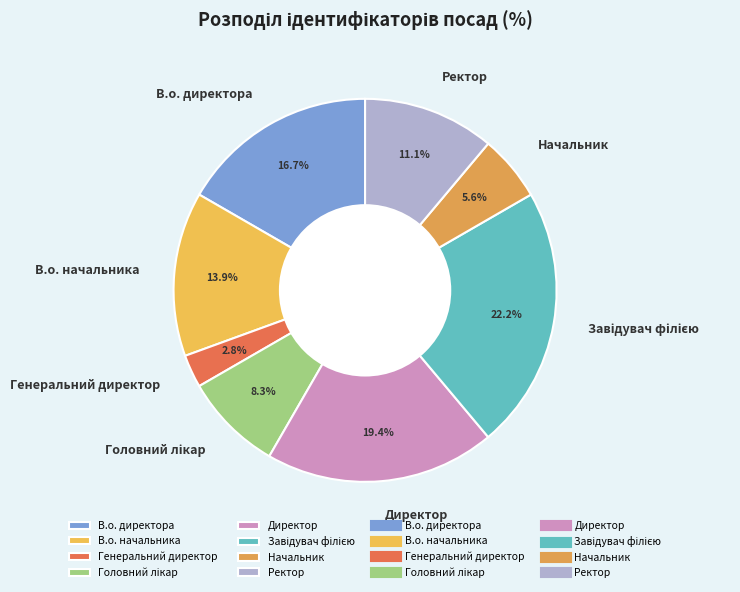

Is there any slice that represents more than half of the pie?

No